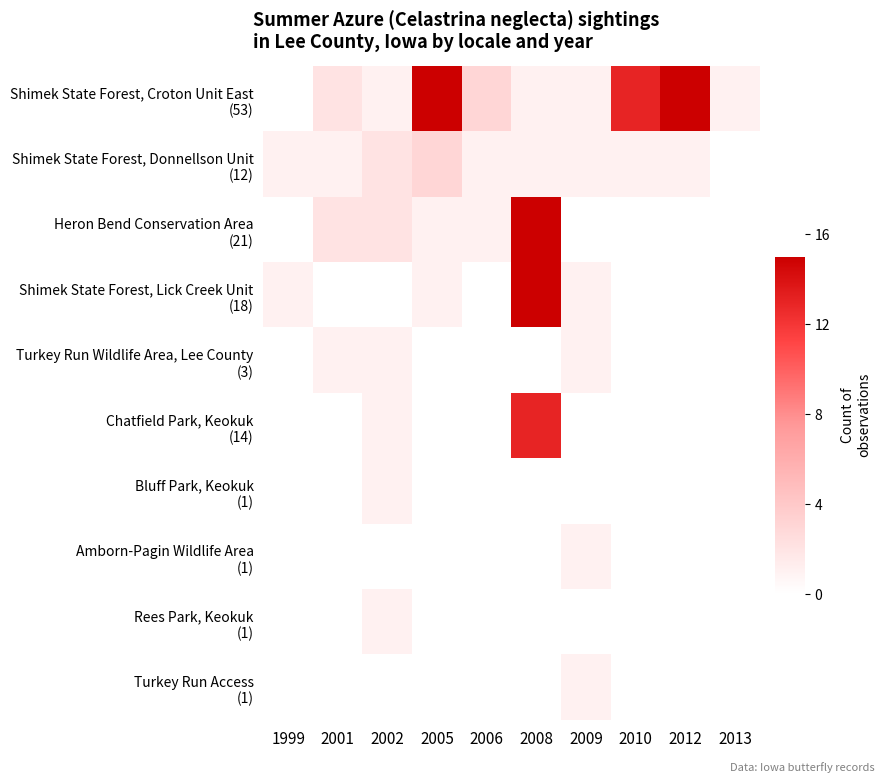

How many values in Turkey Run Wildlife Area, Lee County (3) are above zero?

3